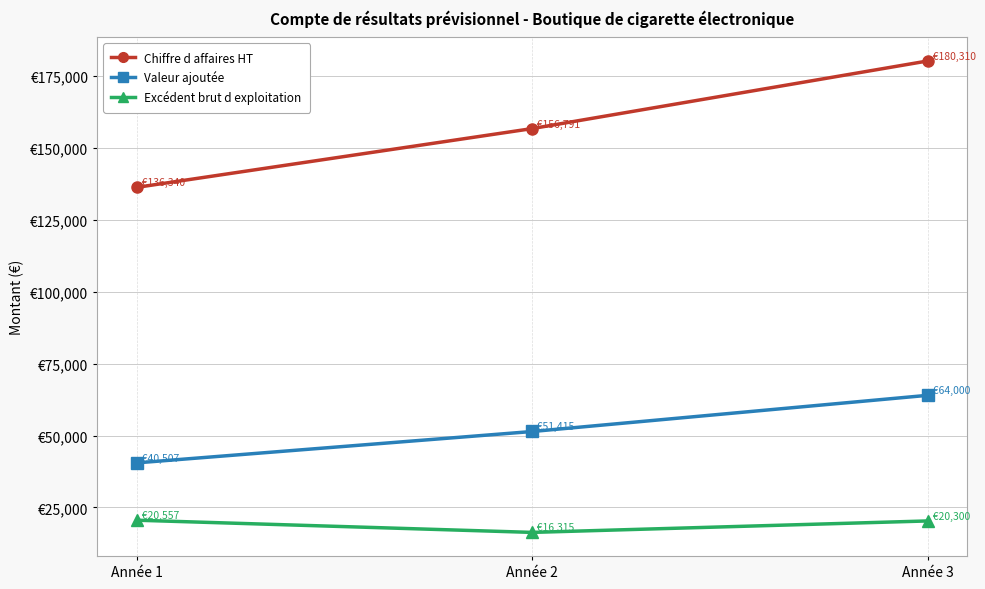

Which series has the largest total across all categories?

Chiffre d affaires HT